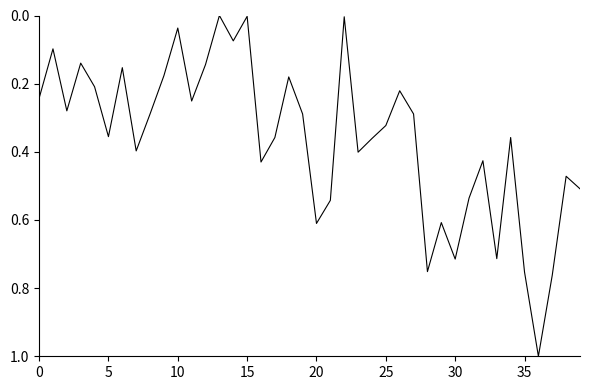

What is the difference between the maximum and minimum values?

1.0